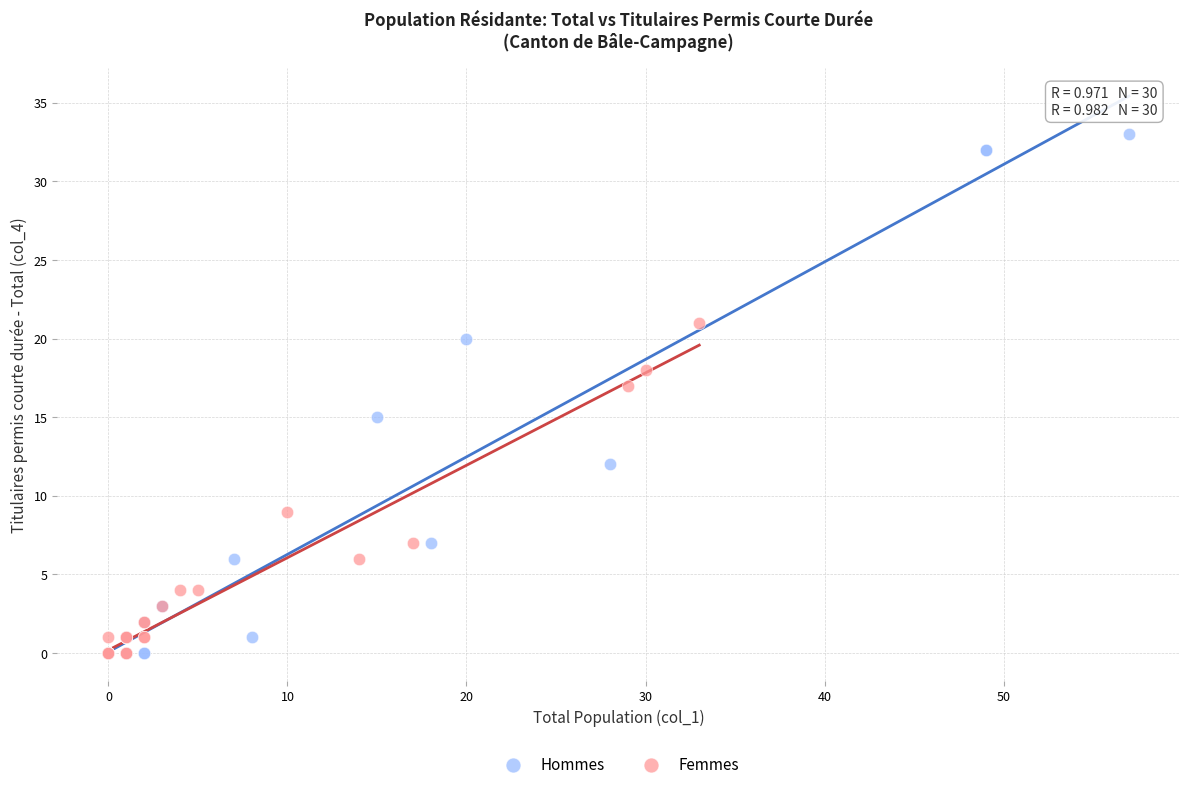

Which series reaches the maximum Y coordinate?

Hommes